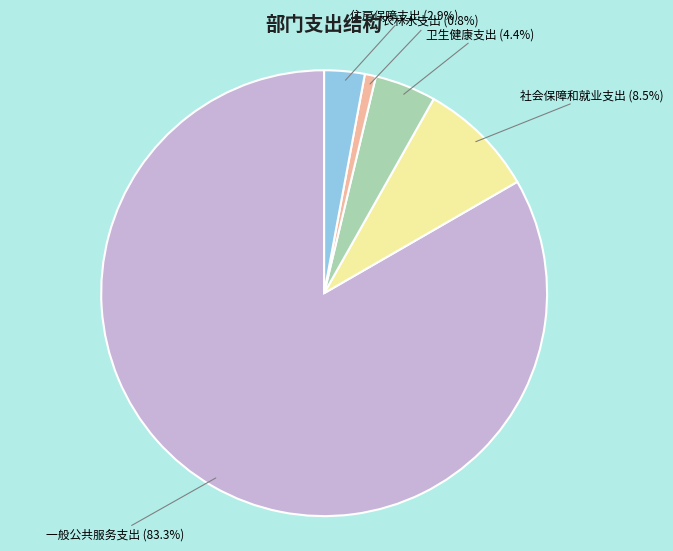

To the nearest percent, what is the difference between the largest and smallest slice percentages?

83%